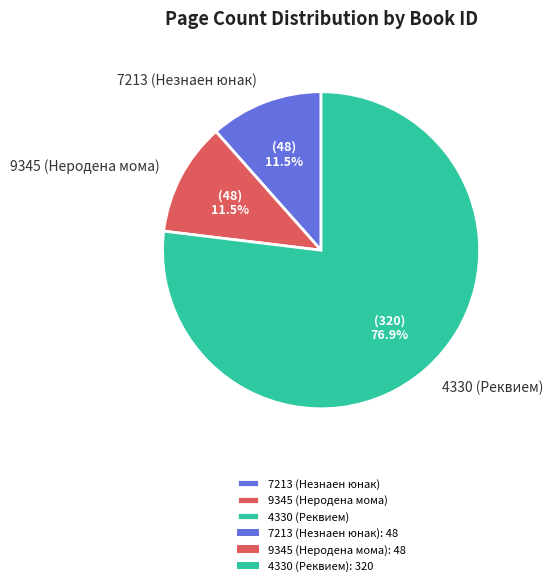

What percentage do 4330 (Реквием) and 7213 (Незнаен юнак) together represent?

88.5%